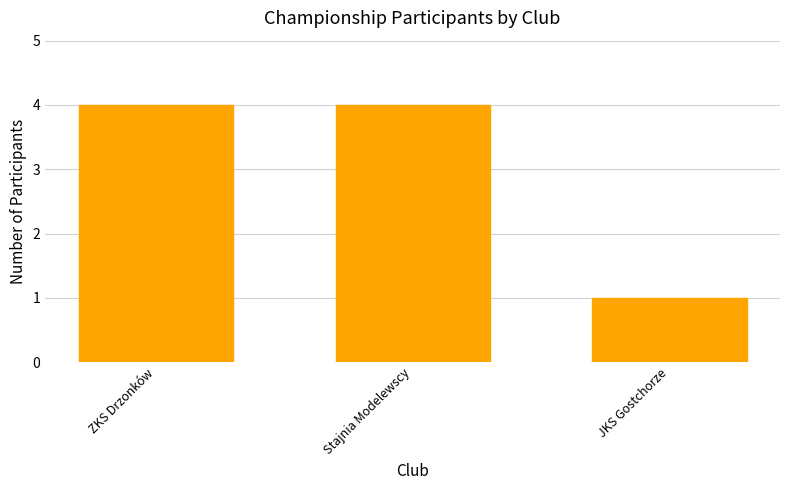

How many values are between 1 and 4?

3